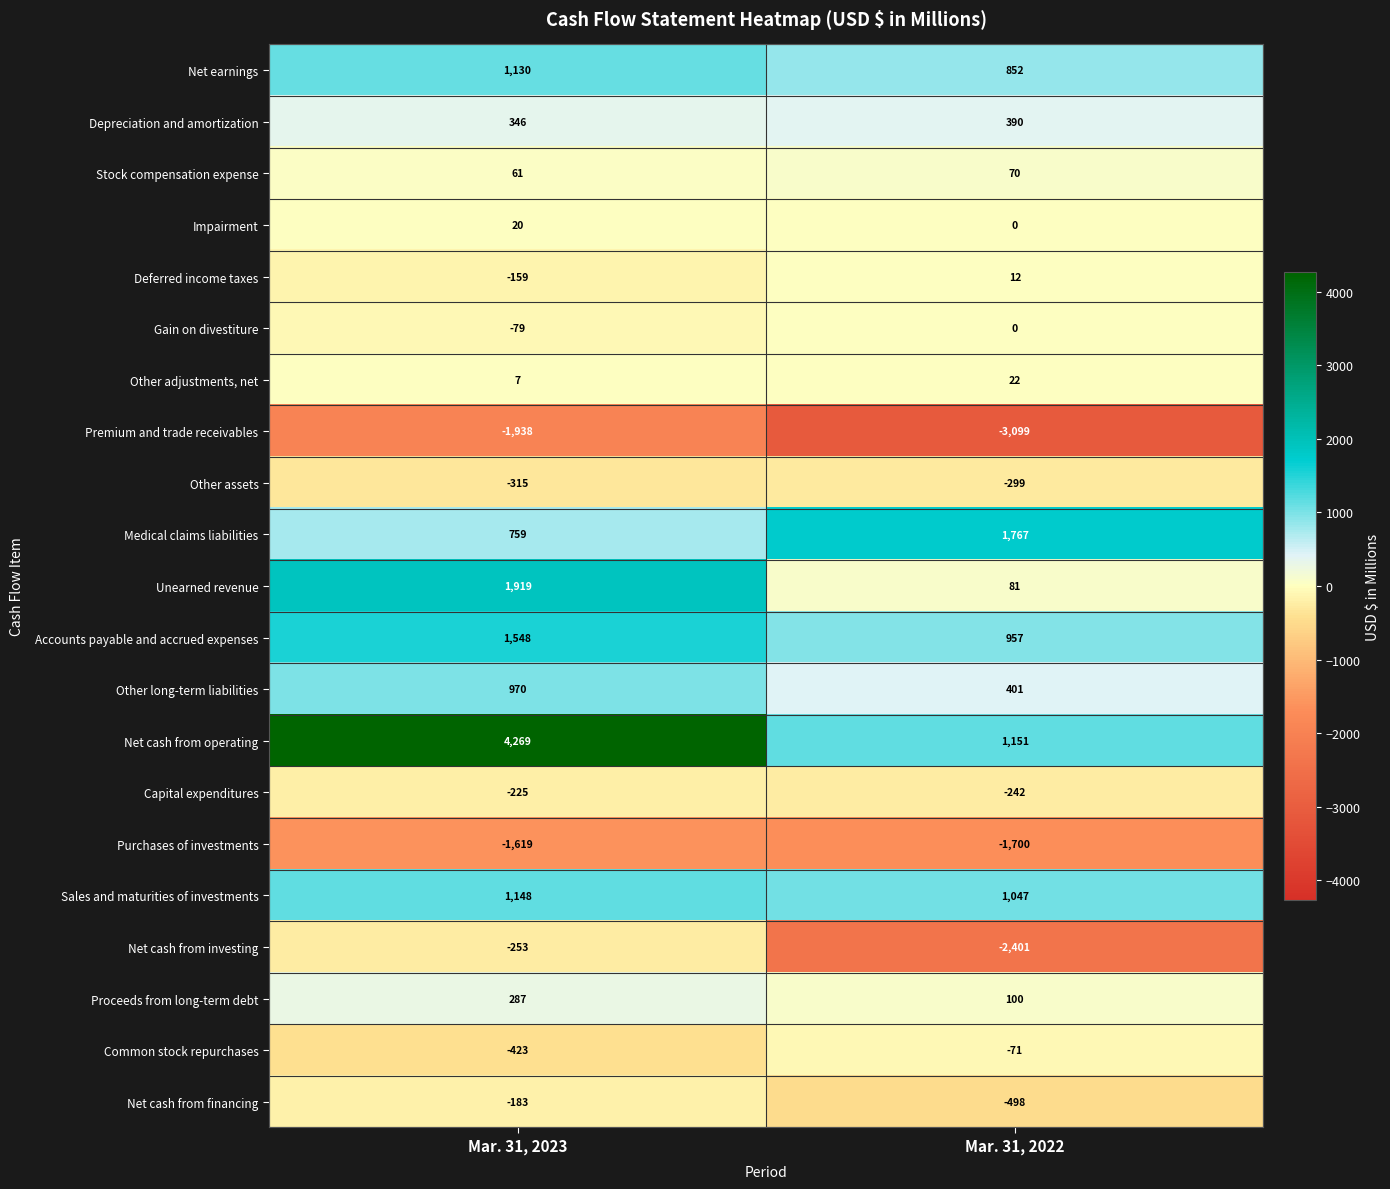

What is the approximate value of Other assets at Mar. 31, 2023?

-315